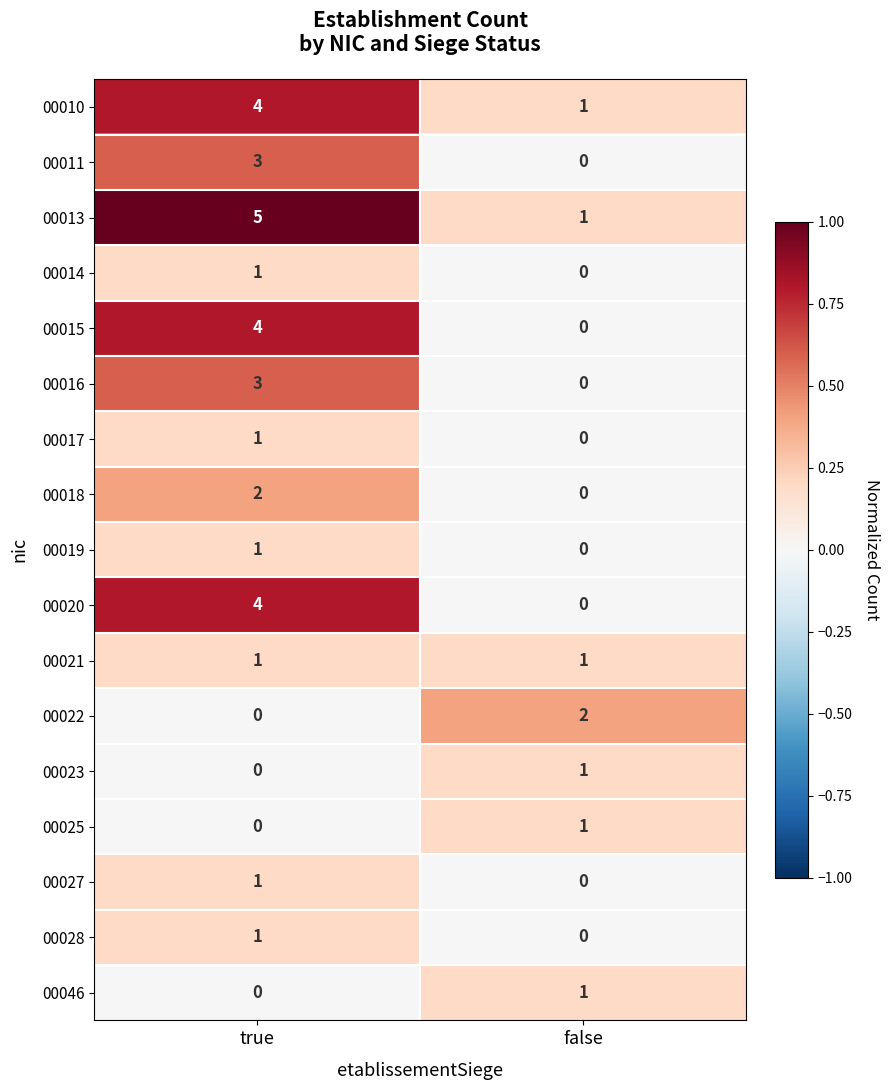

Rank the categories by 00022 value from highest to lowest.

false, true